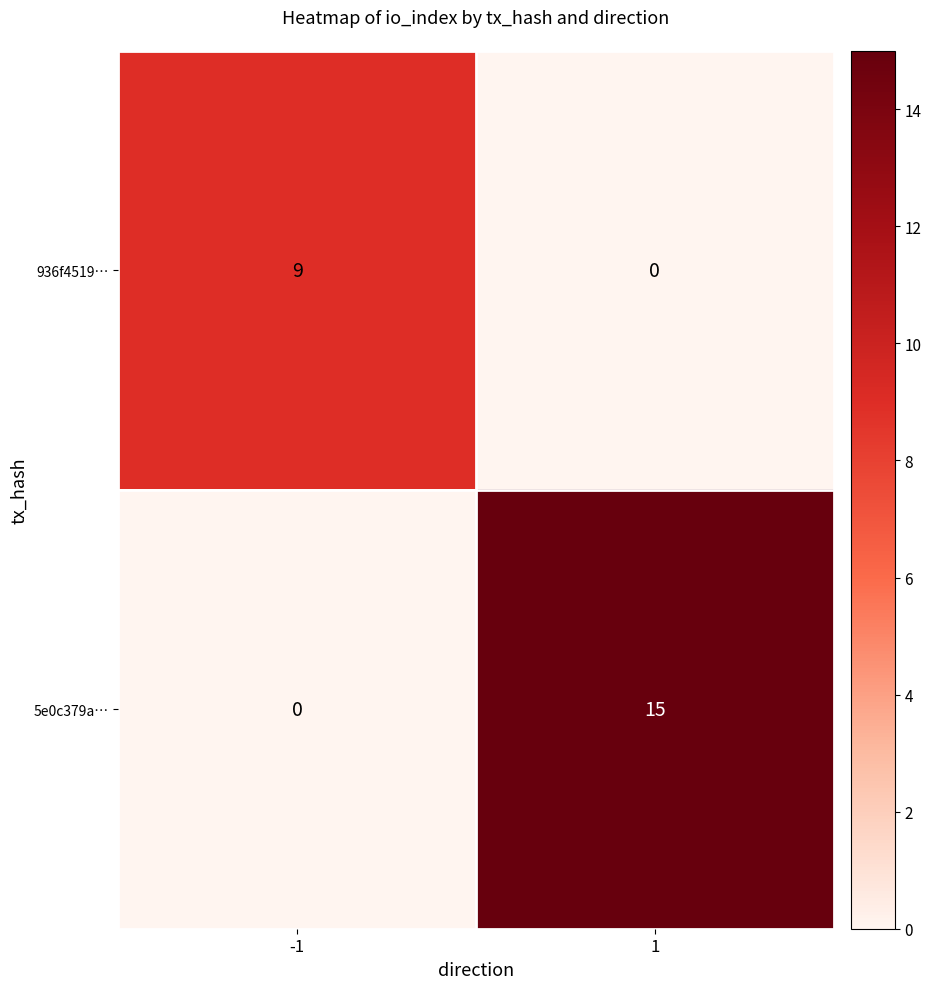

What is the maximum value shown in the chart?

15